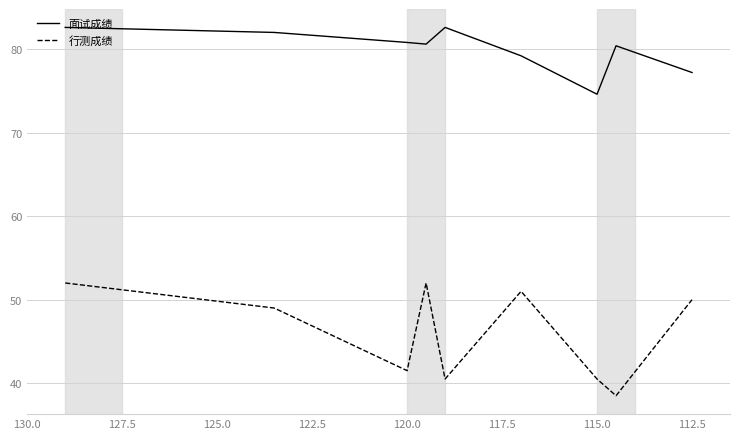

Which series changed the most between 120.0 and 112.5?

行测成绩